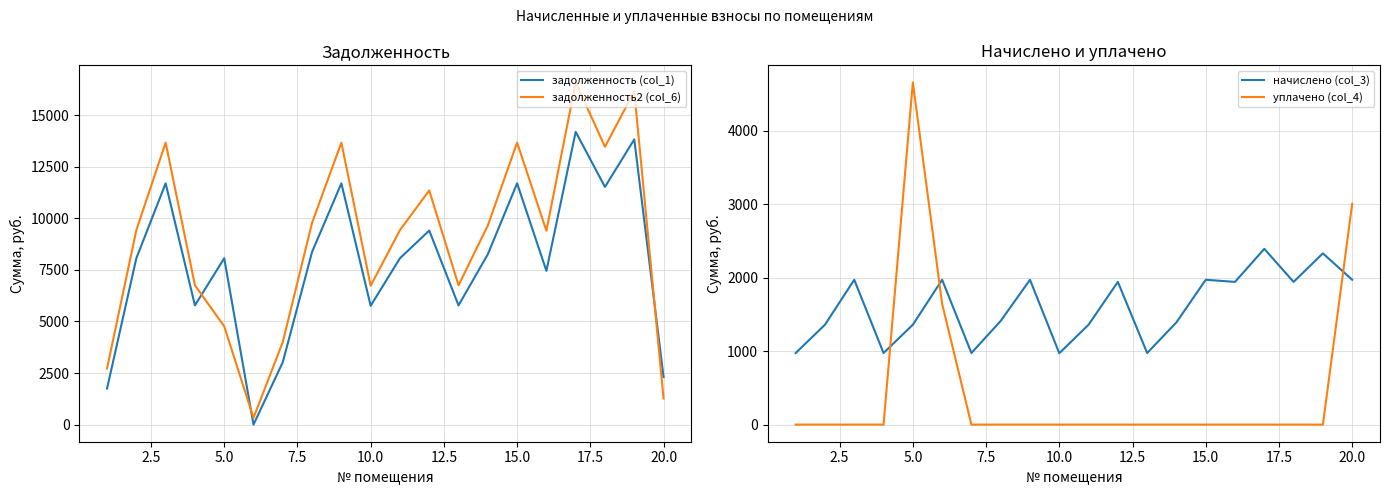

What is the highest value of the задолженность2 (col_6) series?

16583.2